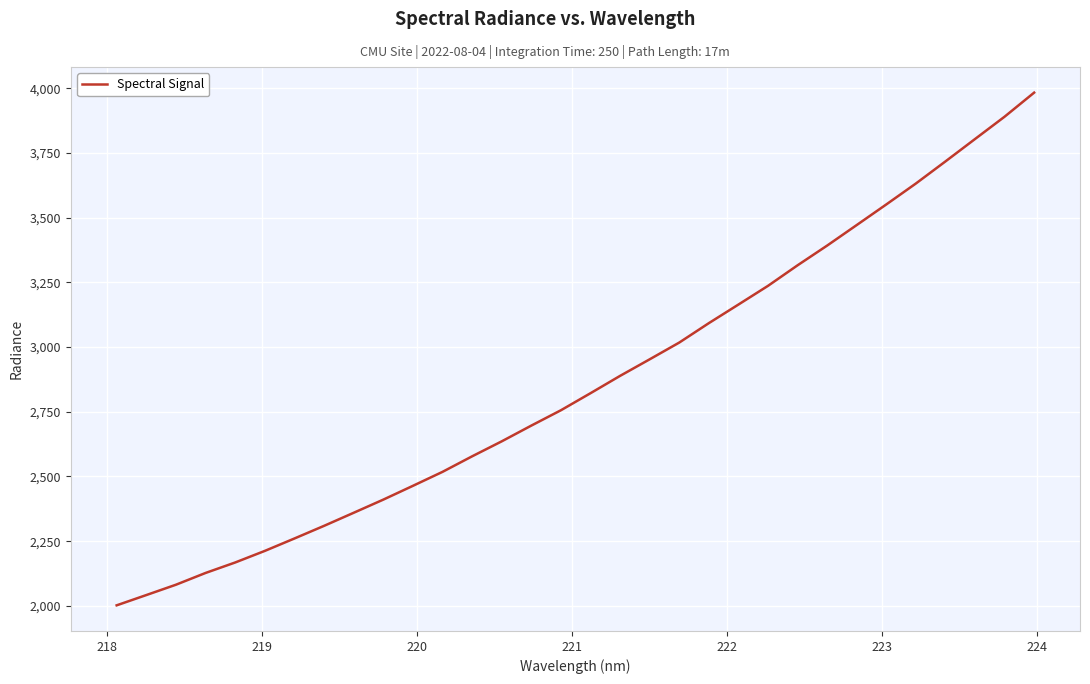

What is the difference between the maximum and minimum values?

1980.7